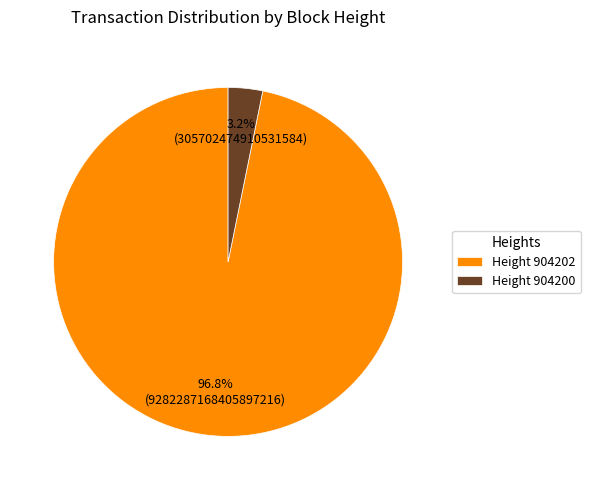

How many segments does this pie chart have?

2